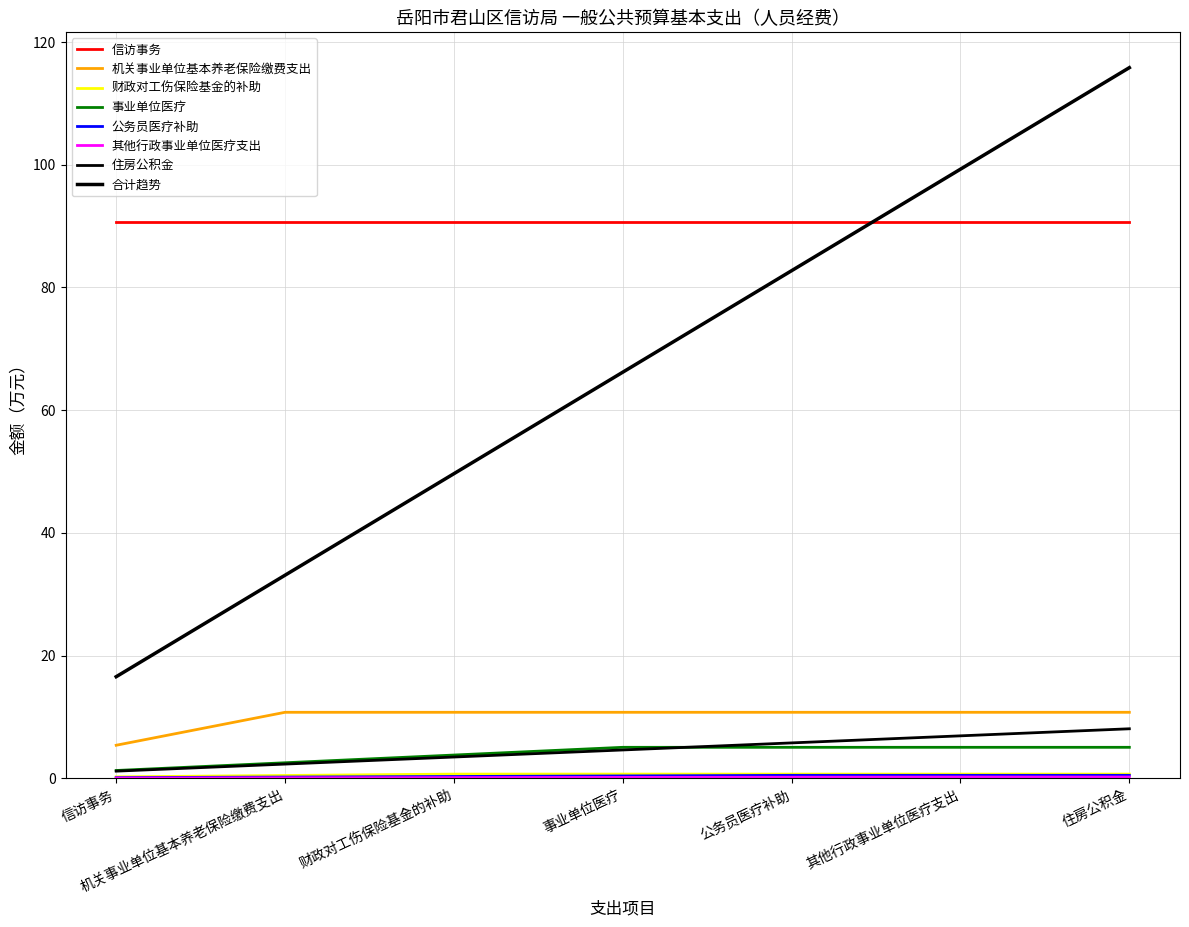

Is this an area chart (filled region under the line)?

No